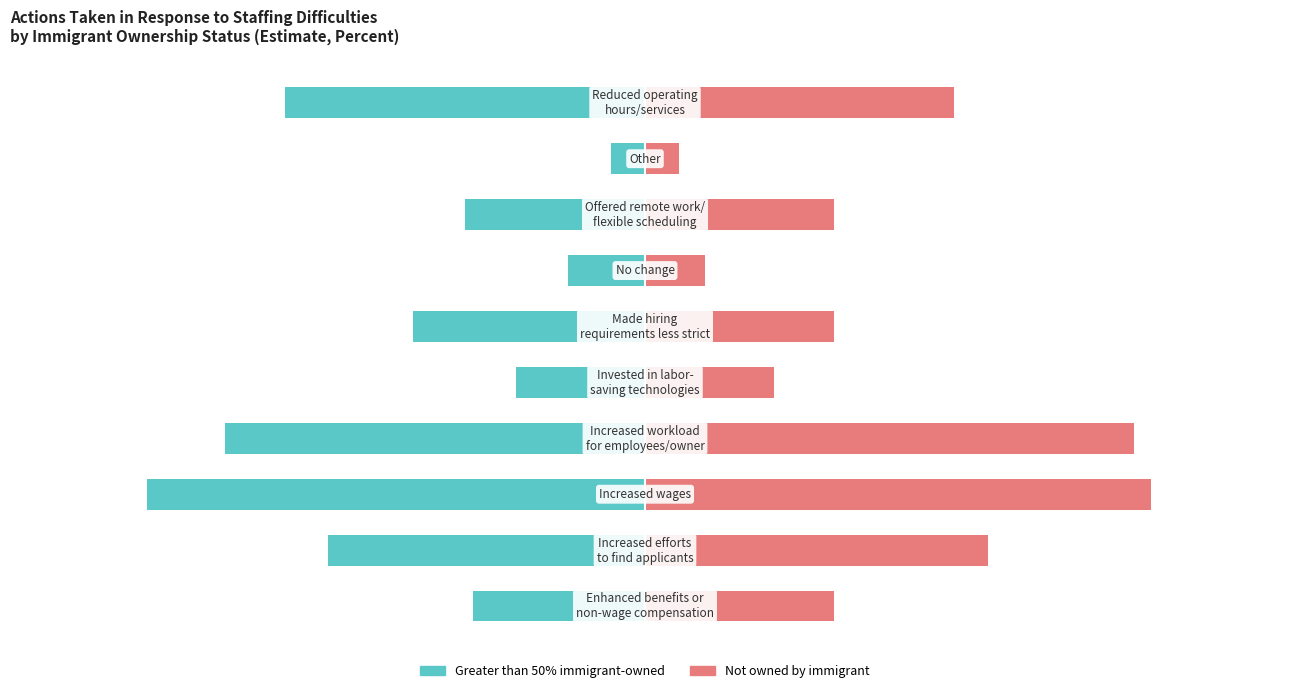

Reading left to right, extract all data points from this chart.

Greater than 50% immigrant-owned: -20	-37	-58	-49	-15	-27	-9	-21	-4	-42
Not owned by immigrant: 22	40	59	57	15	22	7	22	4	36